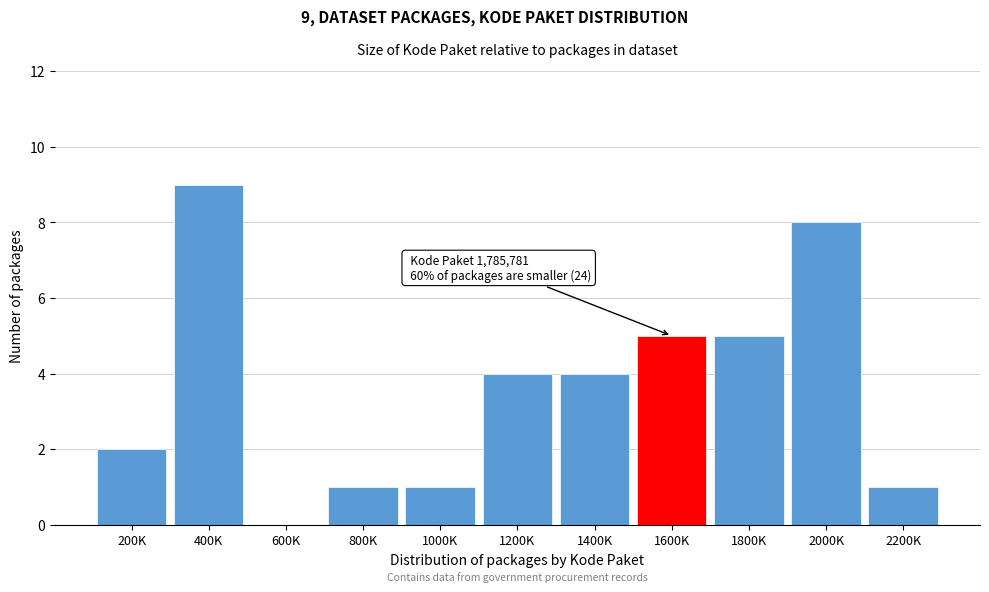

Reading right to left, what are all the values shown in this chart?

2200K=1	2000K=8	1800K=5	1600K=5	1400K=4	1200K=4	1000K=1	800K=1	600K=0	400K=9	200K=2